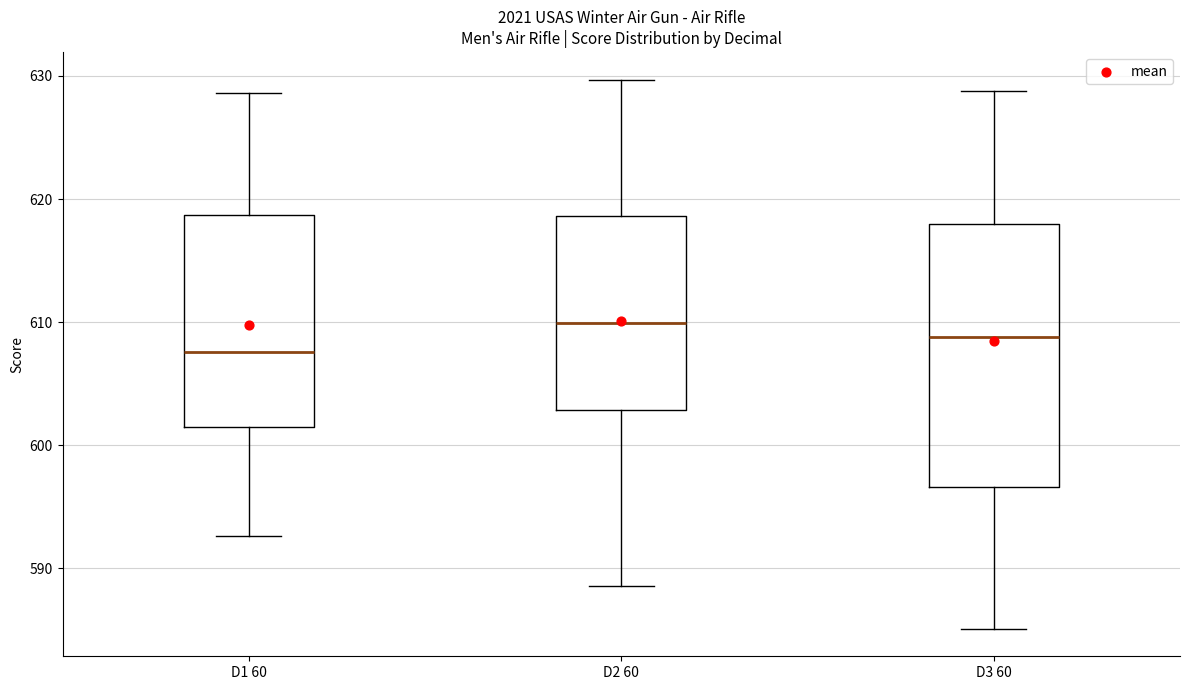

Which box is the tallest, from its lower edge to its upper edge?

D3 60